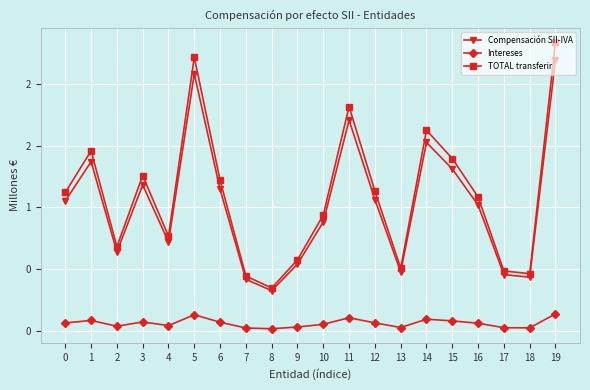

Where is the first local minimum for TOTAL transferir?

2